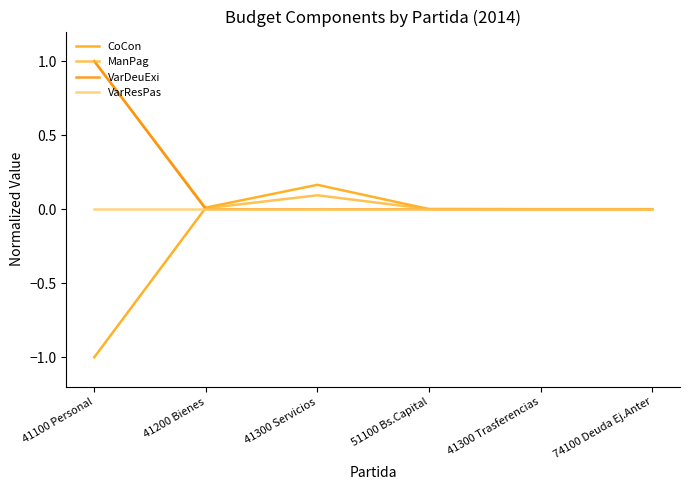

Does the chart have visible grid lines?

No